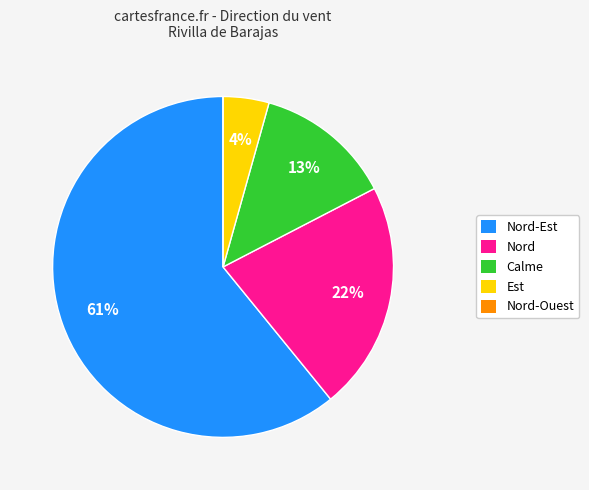

Is there a majority slice in this chart?

Yes